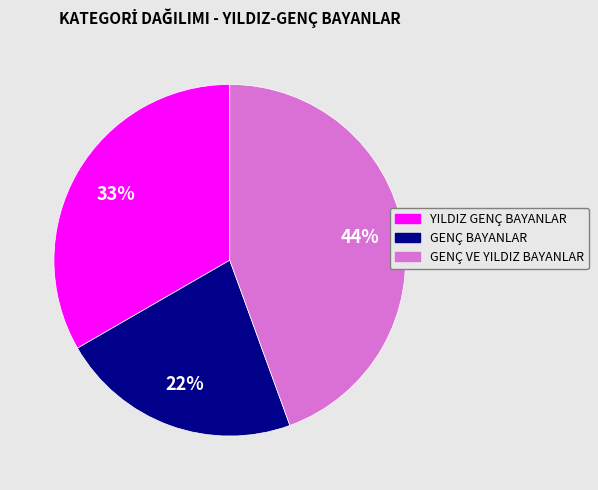

Does GENÇ BAYANLAR represent more than half of the total?

No